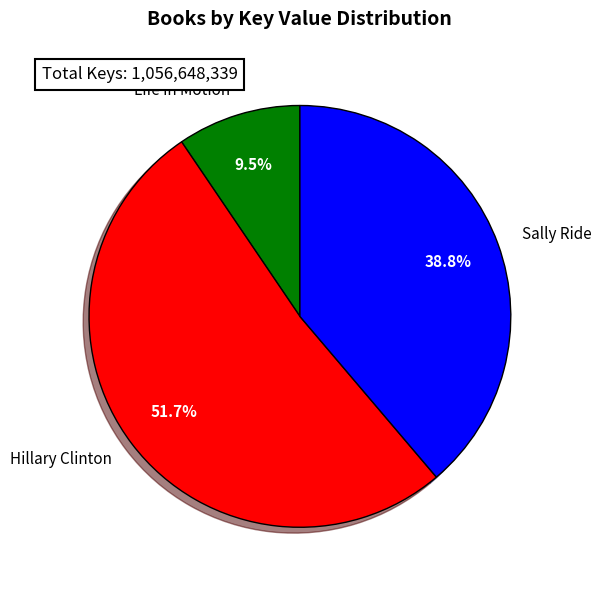

What is the smallest slice in the pie chart?

Life in Motion